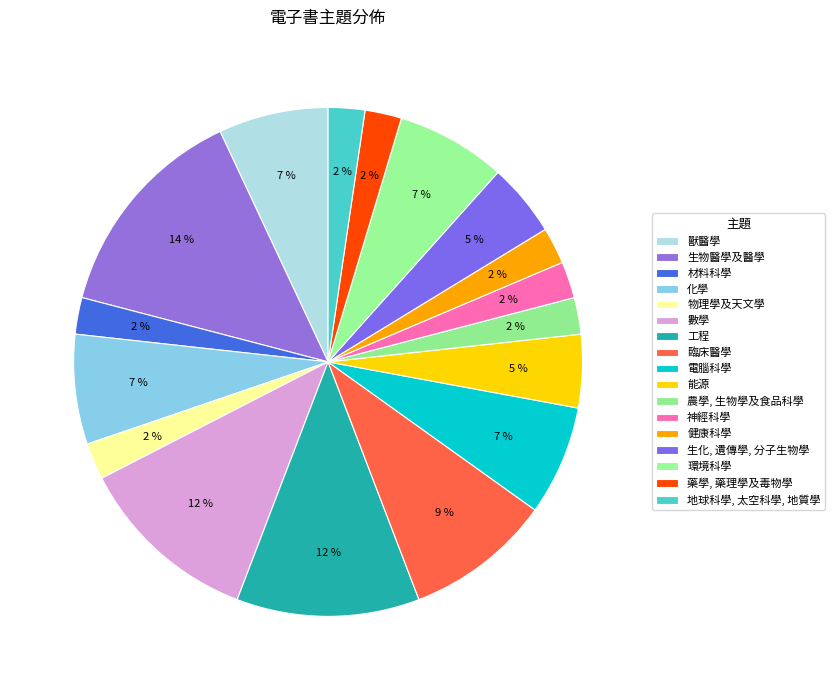

To the nearest percent, what portion does 環境科學 represent?

7%